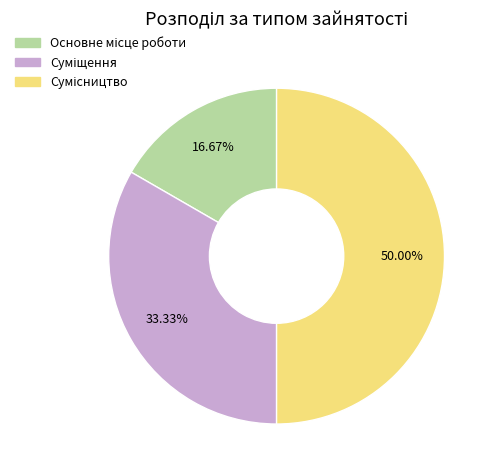

Which slice is the smallest?

Основне місце роботи